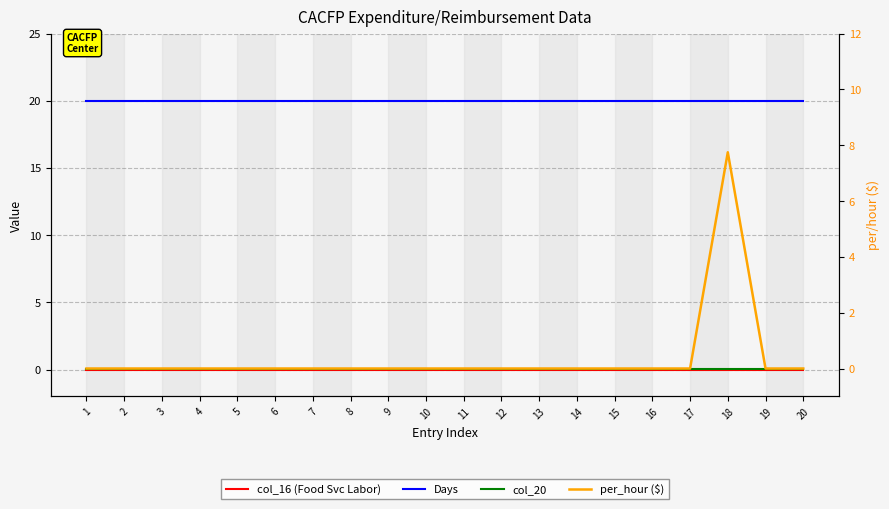

Which series has the largest range (max minus min)?

per_hour ($)